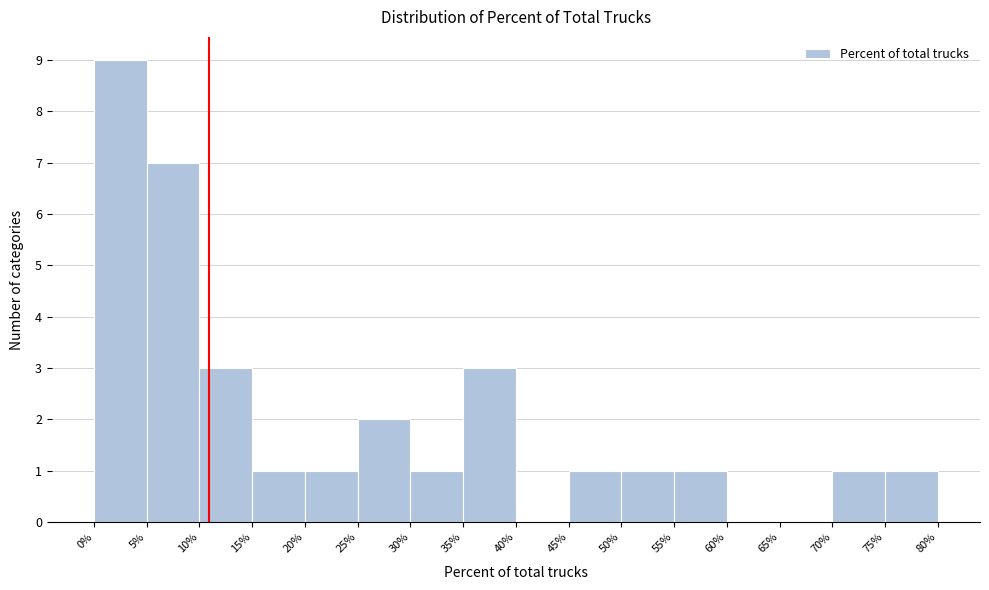

Reading left to right, transcribe this chart: for each bar, give the range it covers on the x-axis and its height. The values are not printed on the chart, so give them approximately, as read against the axis.

0% to 5%: 9
5% to 10%: 7
10% to 15%: 3
15% to 20%: 1
20% to 25%: 1
25% to 30%: 2
30% to 35%: 1
35% to 40%: 3
40% to 45%: 0
45% to 50%: 1
50% to 55%: 1
55% to 60%: 1
60% to 65%: 0
65% to 70%: 0
70% to 75%: 1
75% to 80%: 1